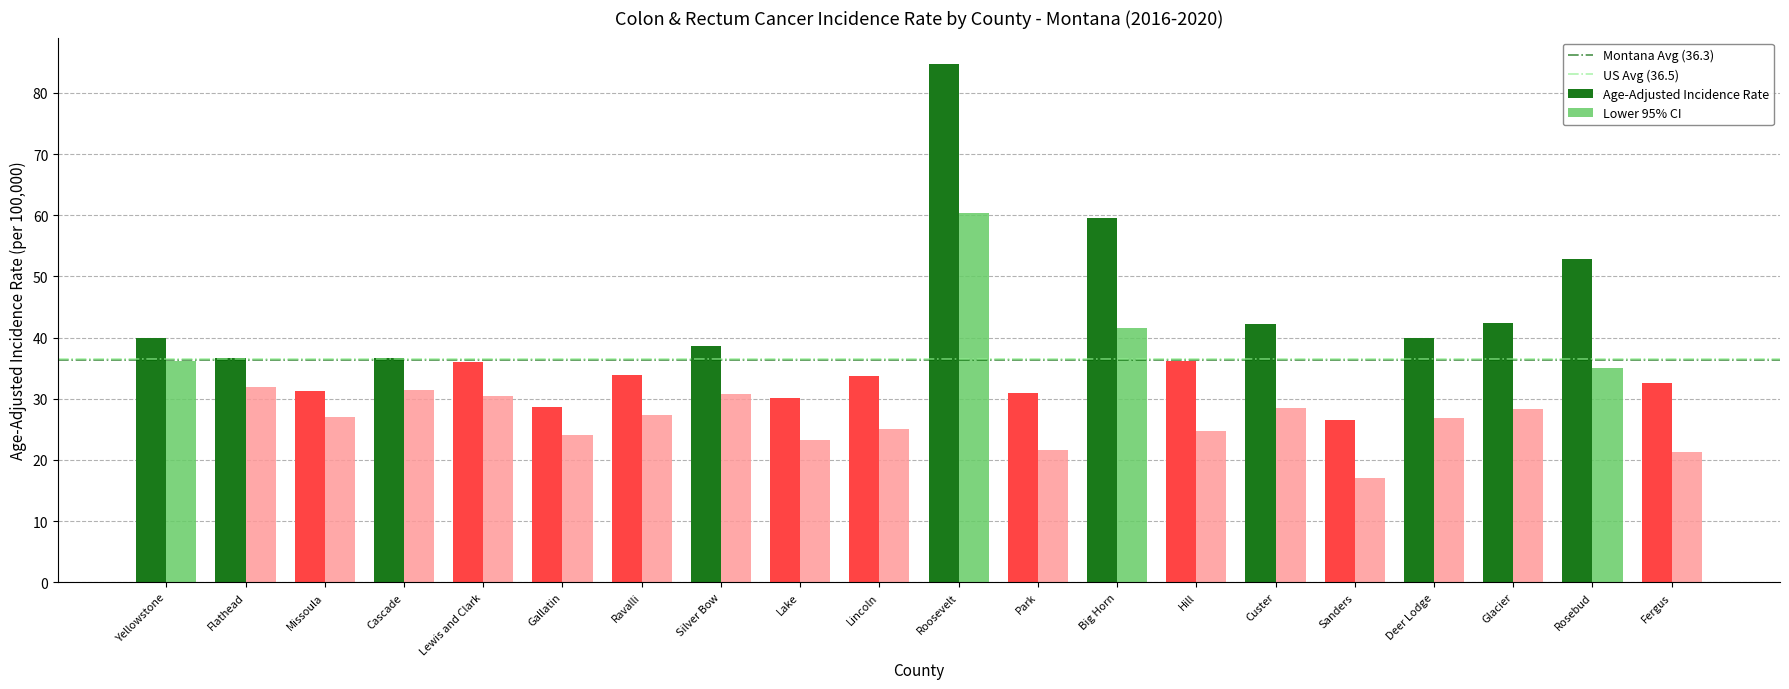

What is the sum of all Age-Adjusted Incidence Rate values?

793.8